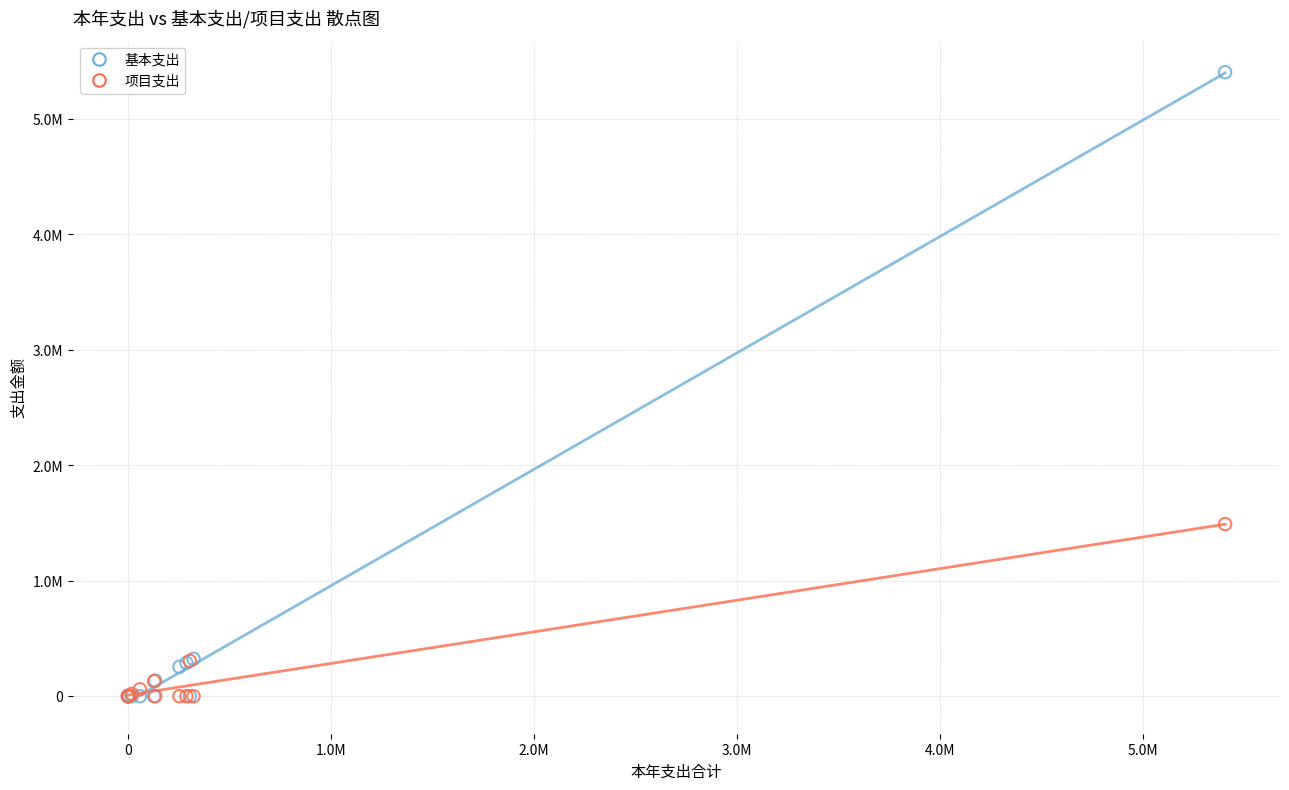

What are all the series names shown in the legend?

基本支出, 项目支出